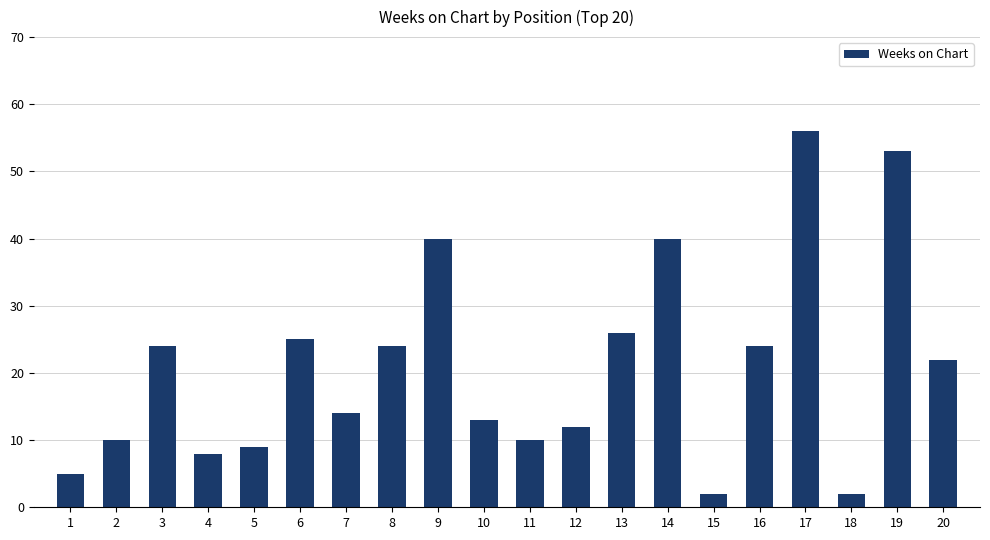

What is the greatest value displayed?

56